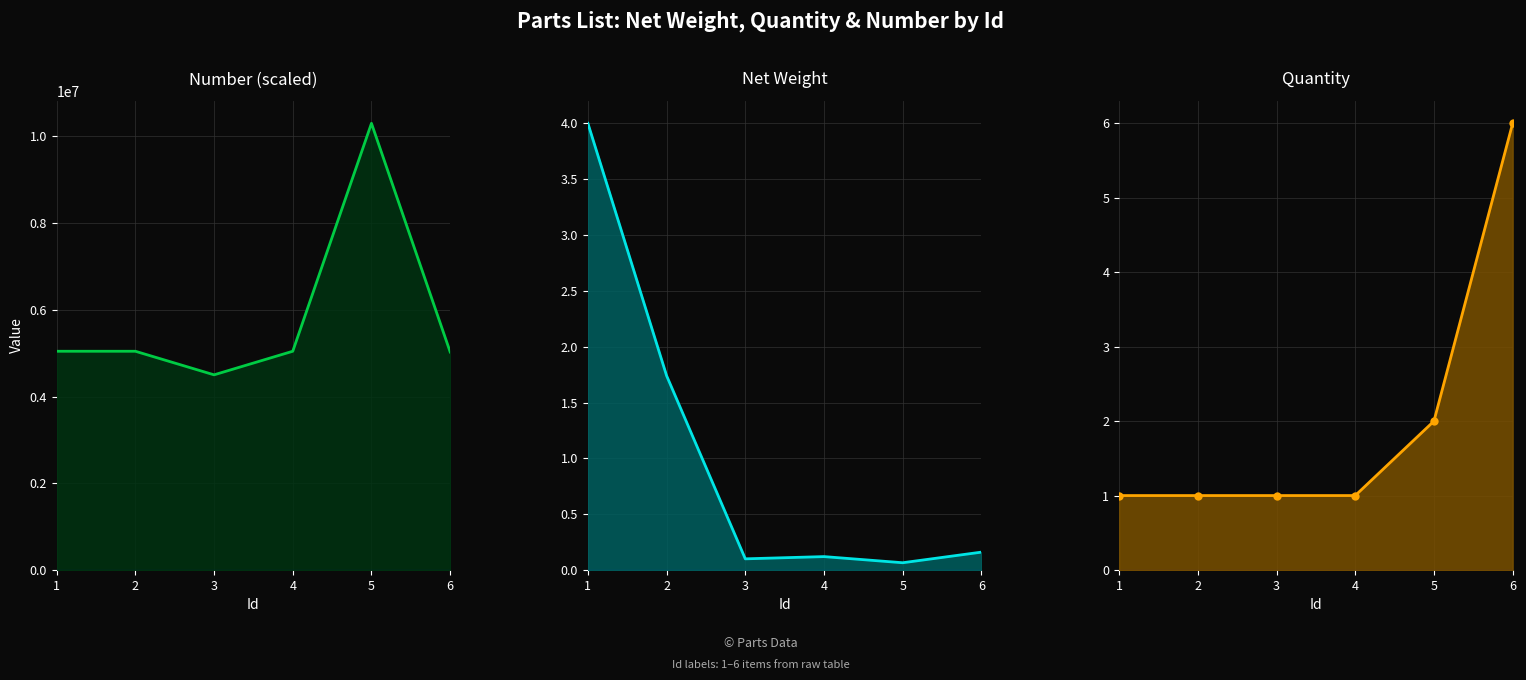

The value of Quantity at 3 is 1.0. True or false?

True